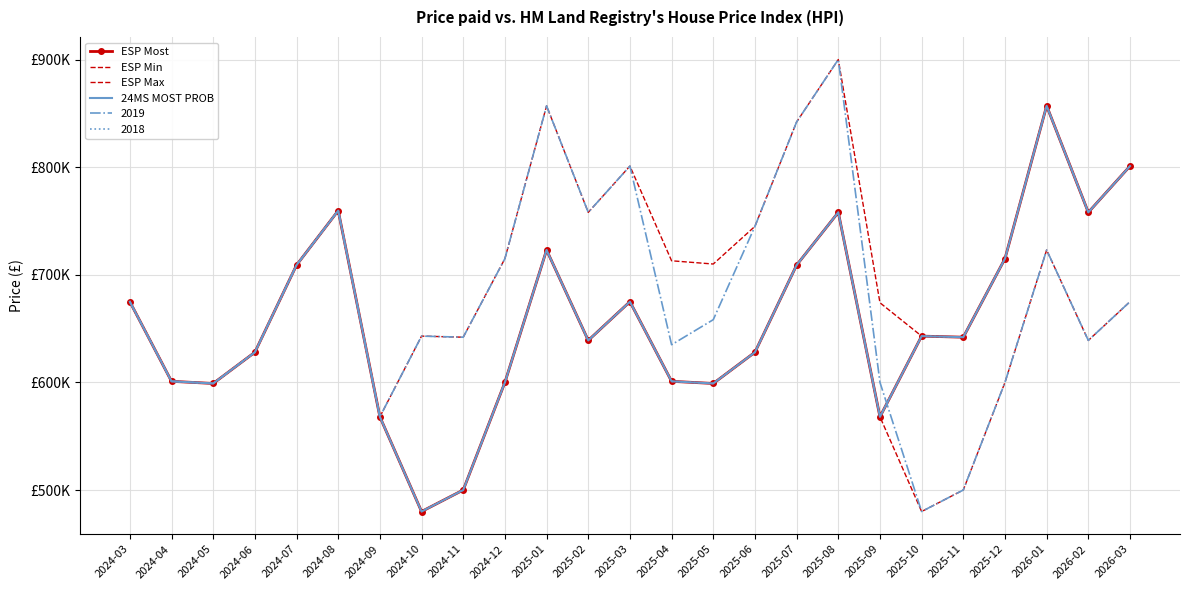

What is the difference between the maximum and minimum values in the ESP Most series?

377000.0